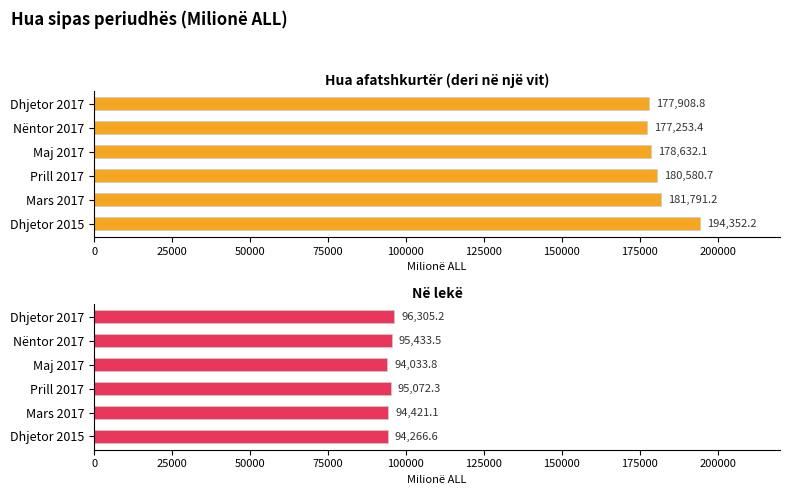

Is it true that Në lekë equals 135185.8 at Dhjetor 2015?

False